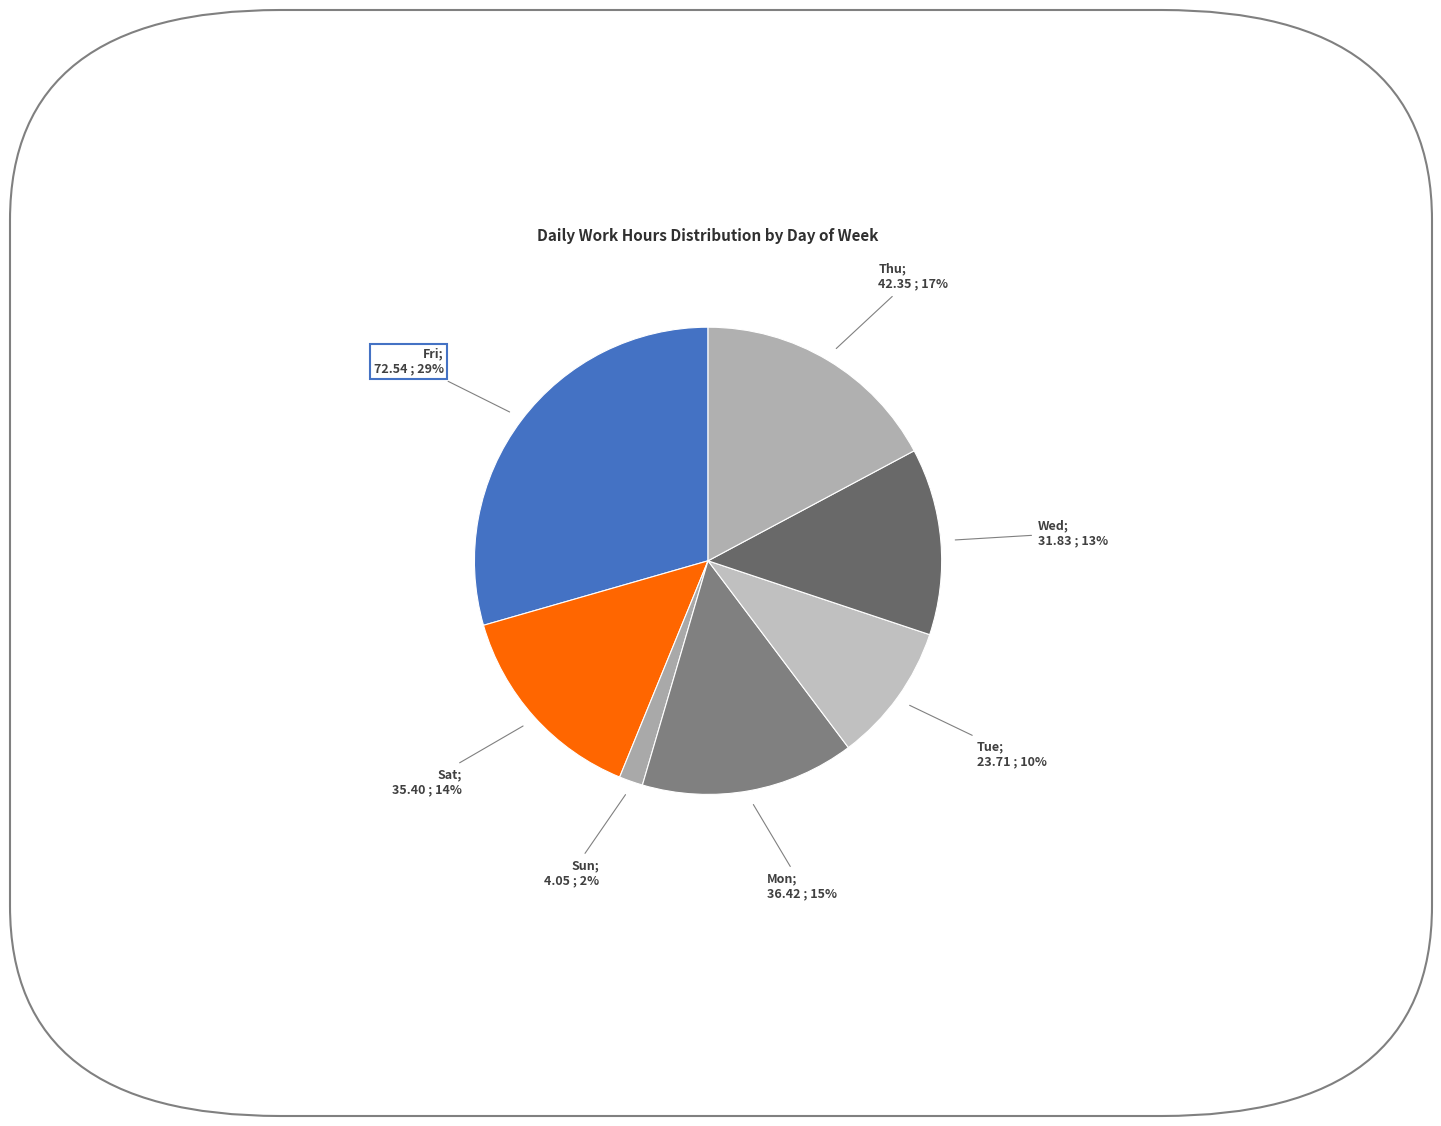

To the nearest percent, what is the average slice percentage?

14%